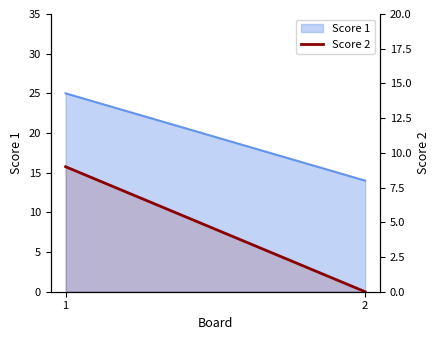

Which category has the highest value across all series?

1